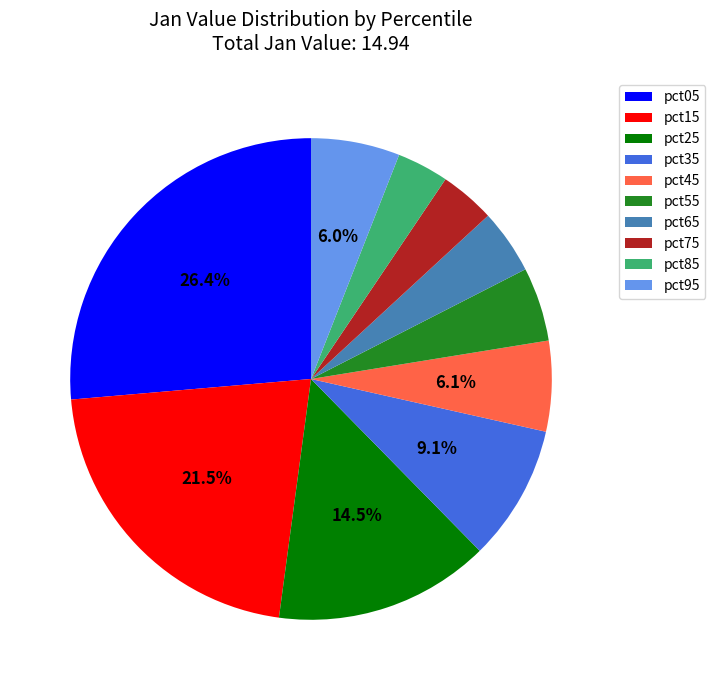

What percentage is the pct95 slice, to the nearest percent?

6%